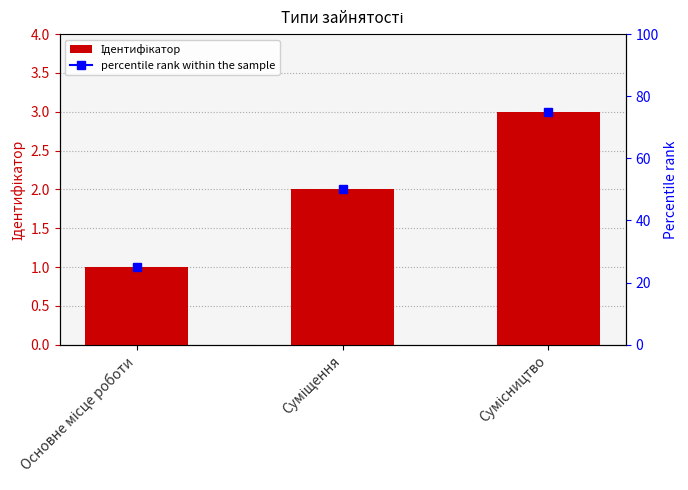

What is the difference between the maximum and minimum values?

2